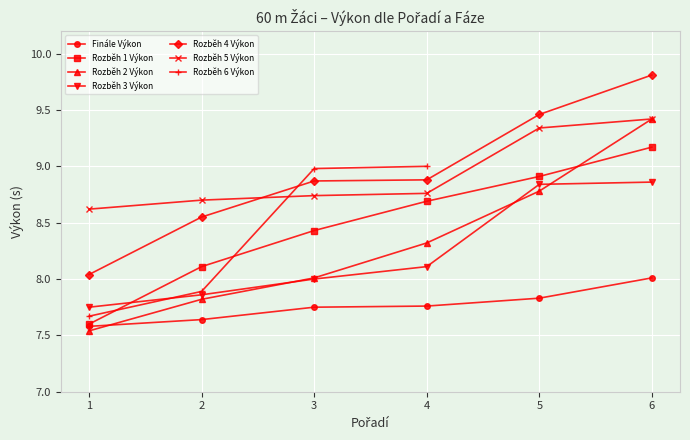

What is the approximate value of Rozběh 4 Výkon at 2?

8.6